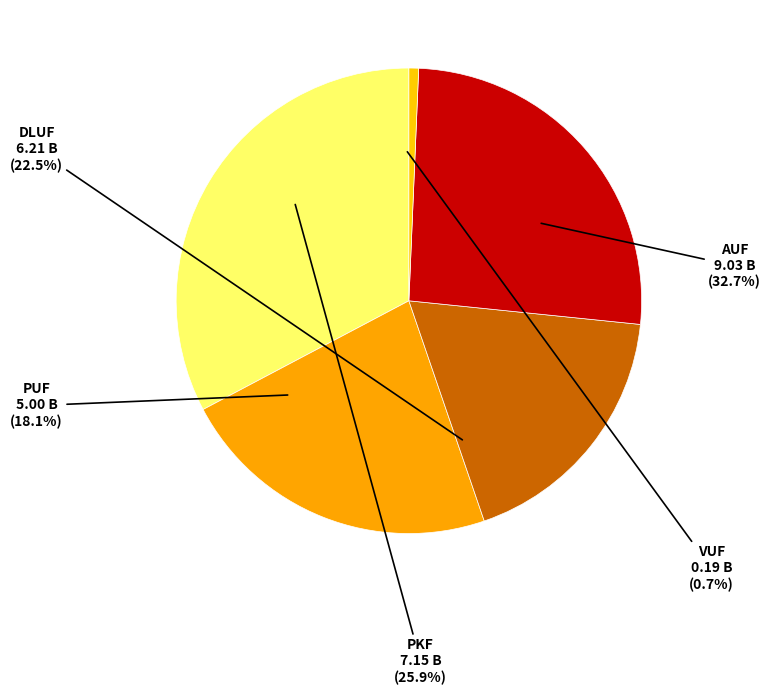

To the nearest percent, what is the difference between the largest and smallest slice percentages?

32%